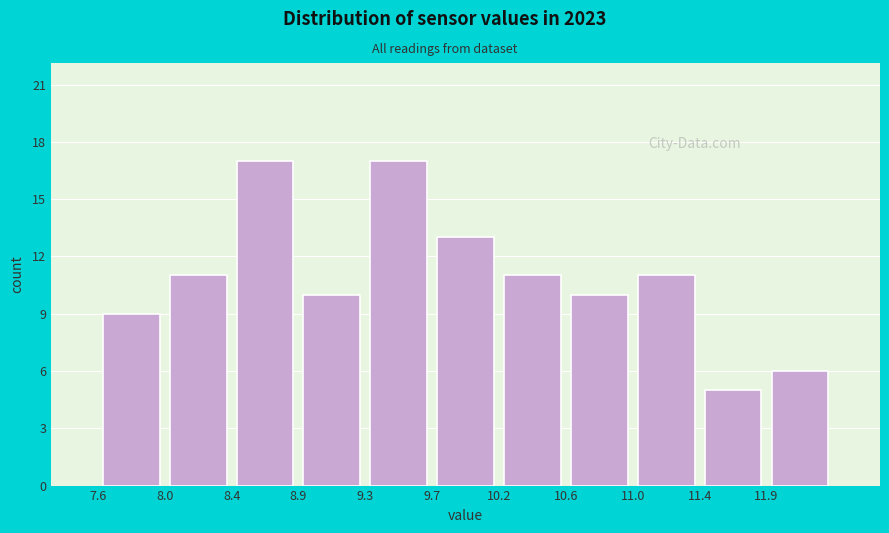

Reading left to right, list every bar in this chart as the range it spans on the x-axis followed by its height. Neither the bar edges nor the heights are printed on the chart, so give them approximately, as read against the axes.

7.57 to 8.00: 9
8.00 to 8.43: 11
8.43 to 8.86: 17
8.86 to 9.29: 10
9.29 to 9.72: 17
9.72 to 10.15: 13
10.15 to 10.58: 11
10.58 to 11.01: 10
11.01 to 11.44: 11
11.44 to 11.87: 5
11.87 to 12.30: 6